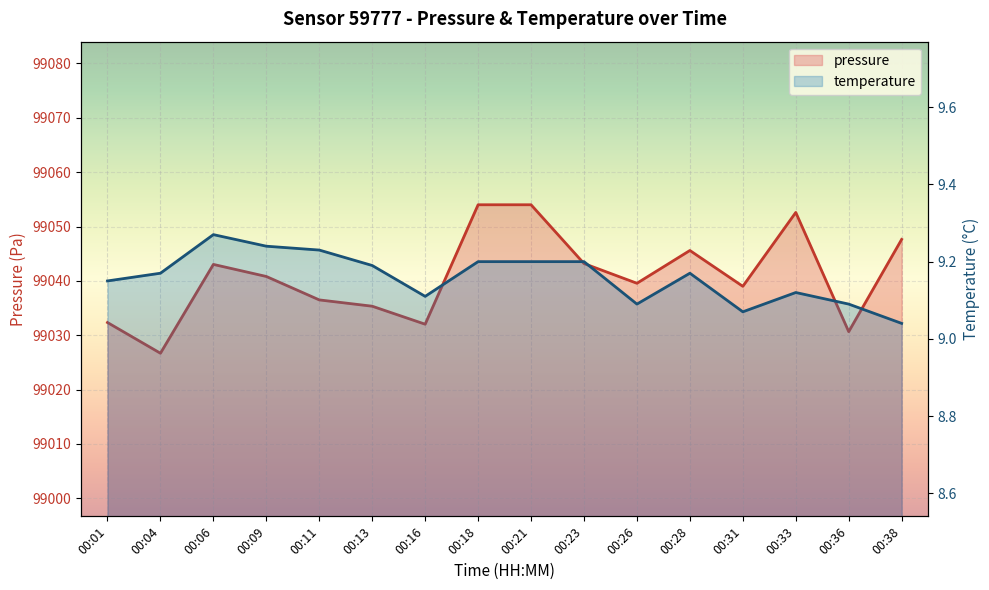

What is the difference between the second highest and minimum values in the temperature series?

0.2